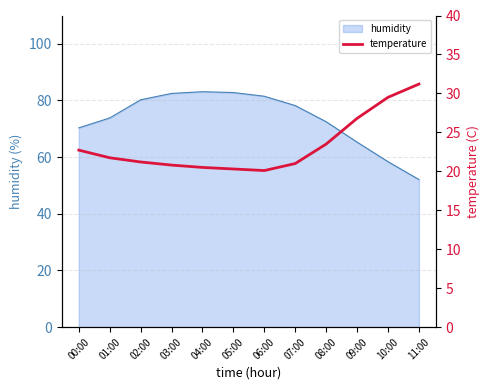

Which category has the lowest value across all series?

06:00